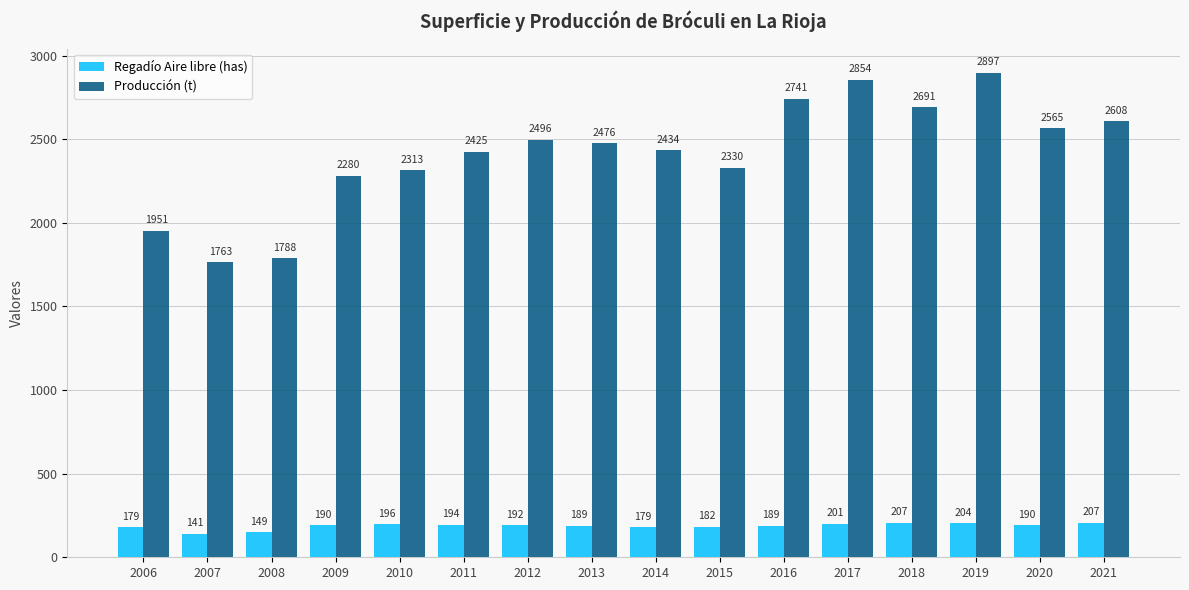

At which label does Producción (t) first exceed 2476?

2012